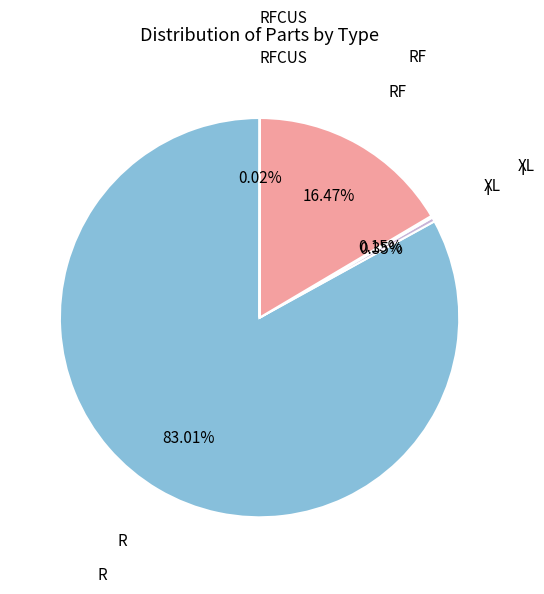

Is there any slice that represents more than half of the pie?

Yes